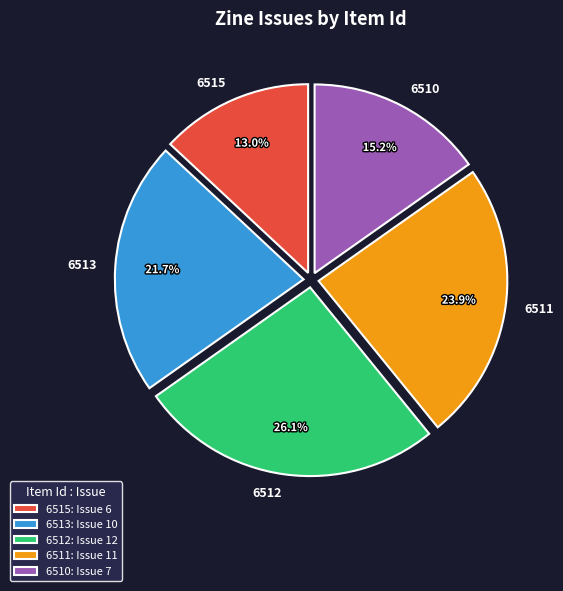

How many segments does this pie chart have?

5